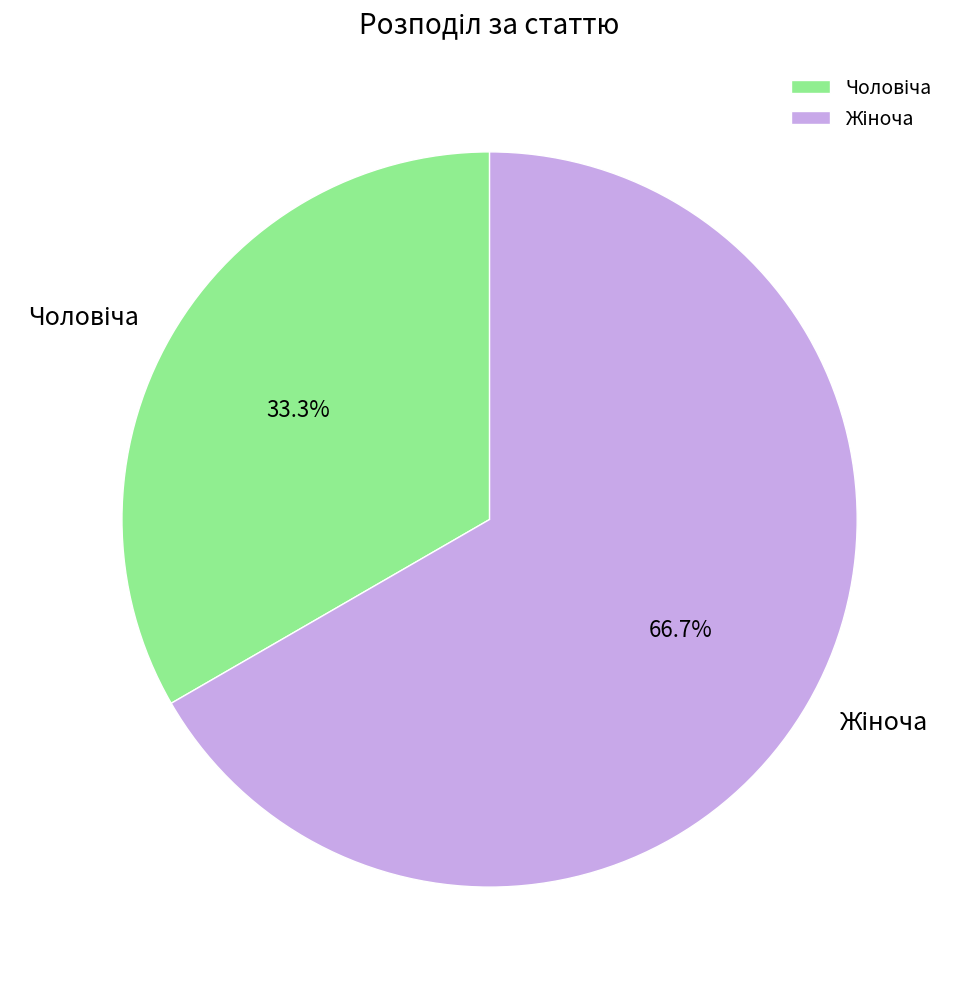

Is there a majority slice in this chart?

Yes